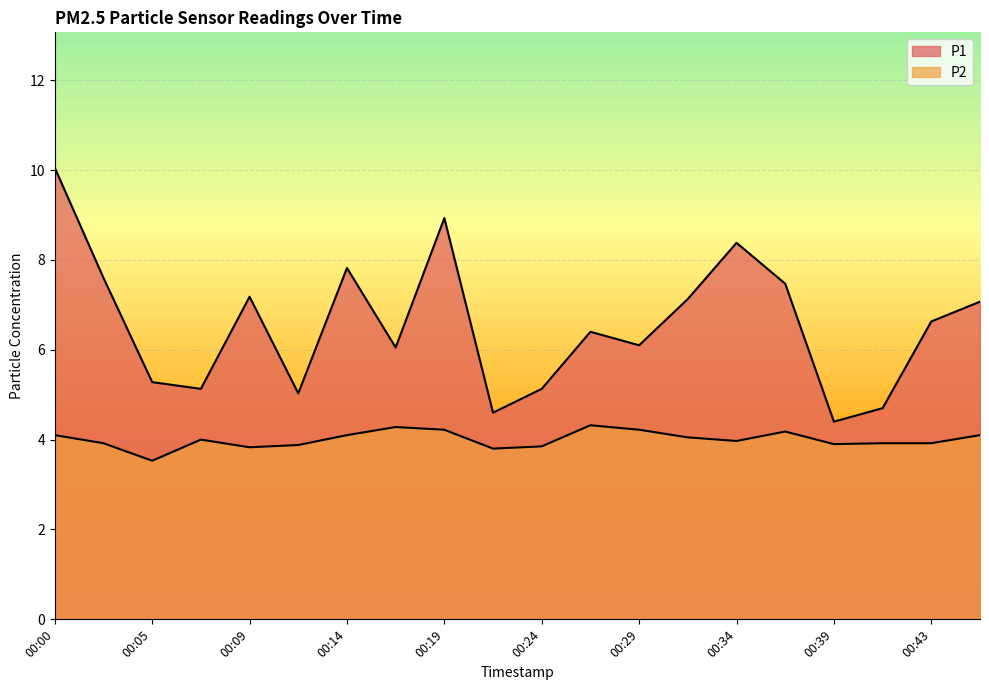

Reading left to right, extract all data points from this chart.

P1: 00:00=10.1	00:02=7.6	00:05=5.3	00:07=5.1	00:09=7.2	00:12=5.0	00:14=7.8	00:17=6.0	00:19=8.9	00:22=4.6	00:24=5.1	00:26=6.4	00:29=6.1	00:31=7.1	00:34=8.4	00:36=7.5	00:39=4.4	00:41=4.7	00:43=6.6	00:46=7.1
P2: 00:00=4.1	00:02=3.9	00:05=3.5	00:07=4.0	00:09=3.8	00:12=3.9	00:14=4.1	00:17=4.3	00:19=4.2	00:22=3.8	00:24=3.9	00:26=4.3	00:29=4.2	00:31=4.0	00:34=4.0	00:36=4.2	00:39=3.9	00:41=3.9	00:43=3.9	00:46=4.1